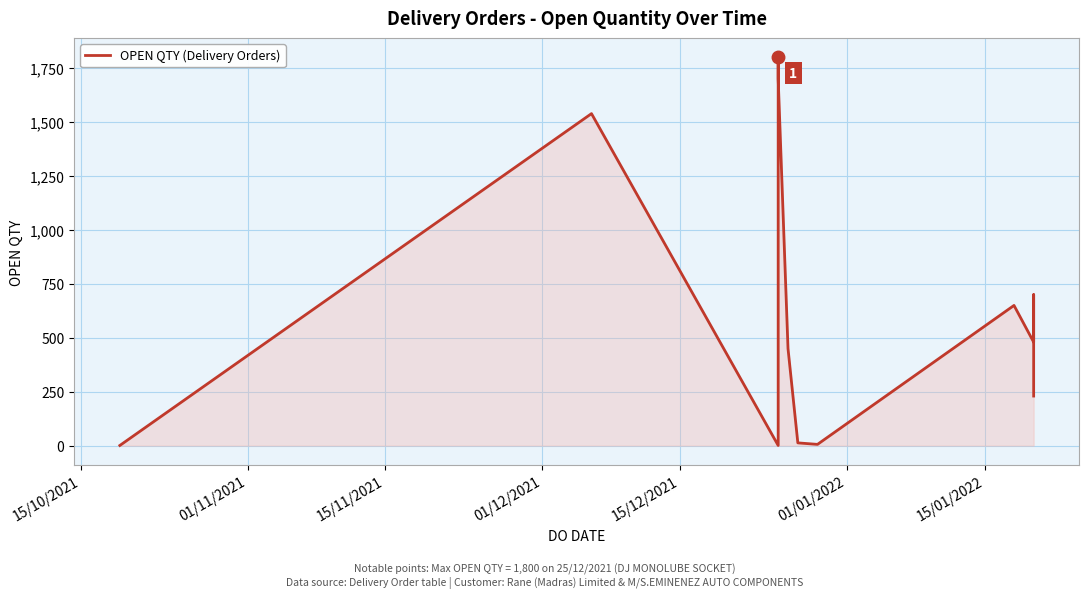

Reading left to right, list all the values displayed in this chart.

1	1539	1	1800	1700	450	13	6	650	480	700	230